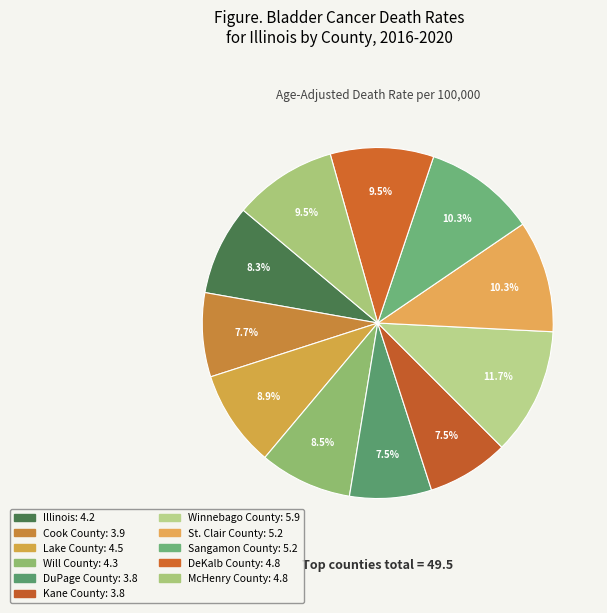

True or false: Illinois accounts for 8% of the total.

True